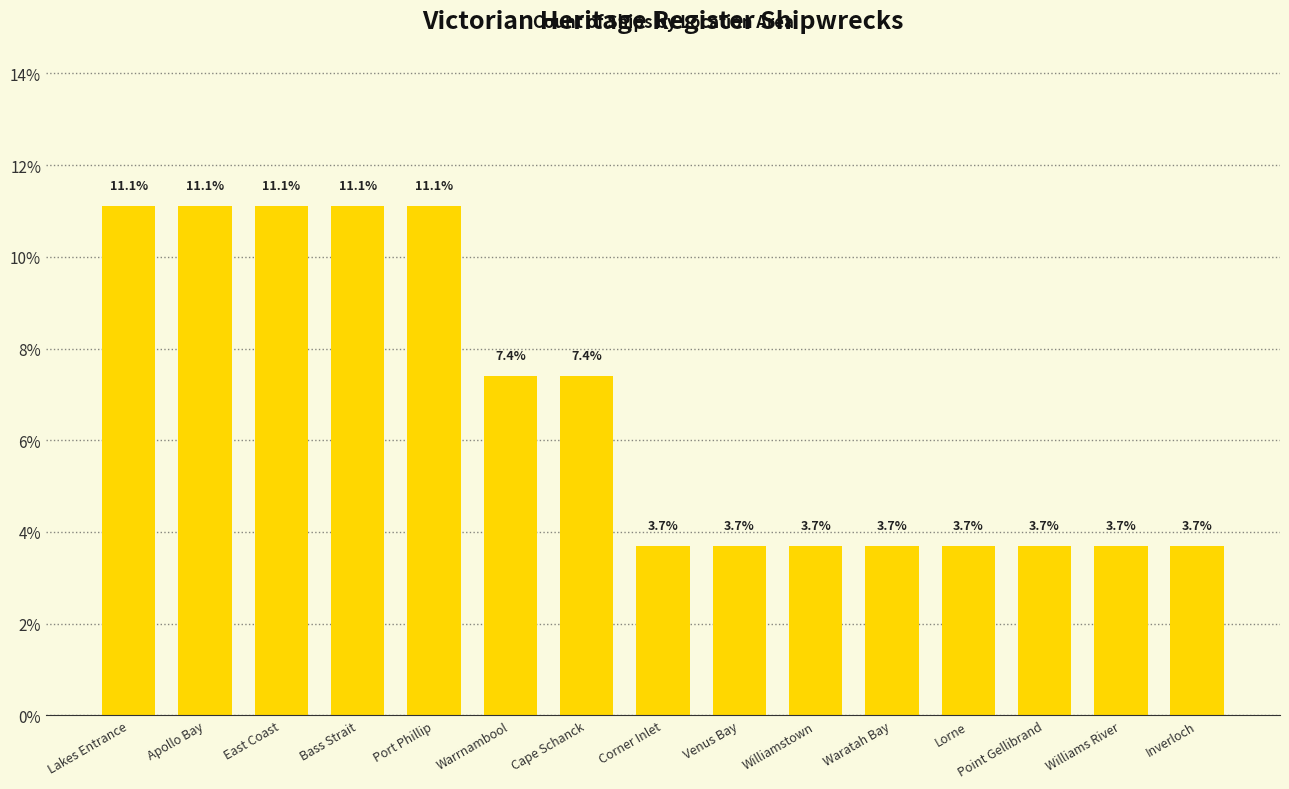

What is the greatest value displayed?

11.1